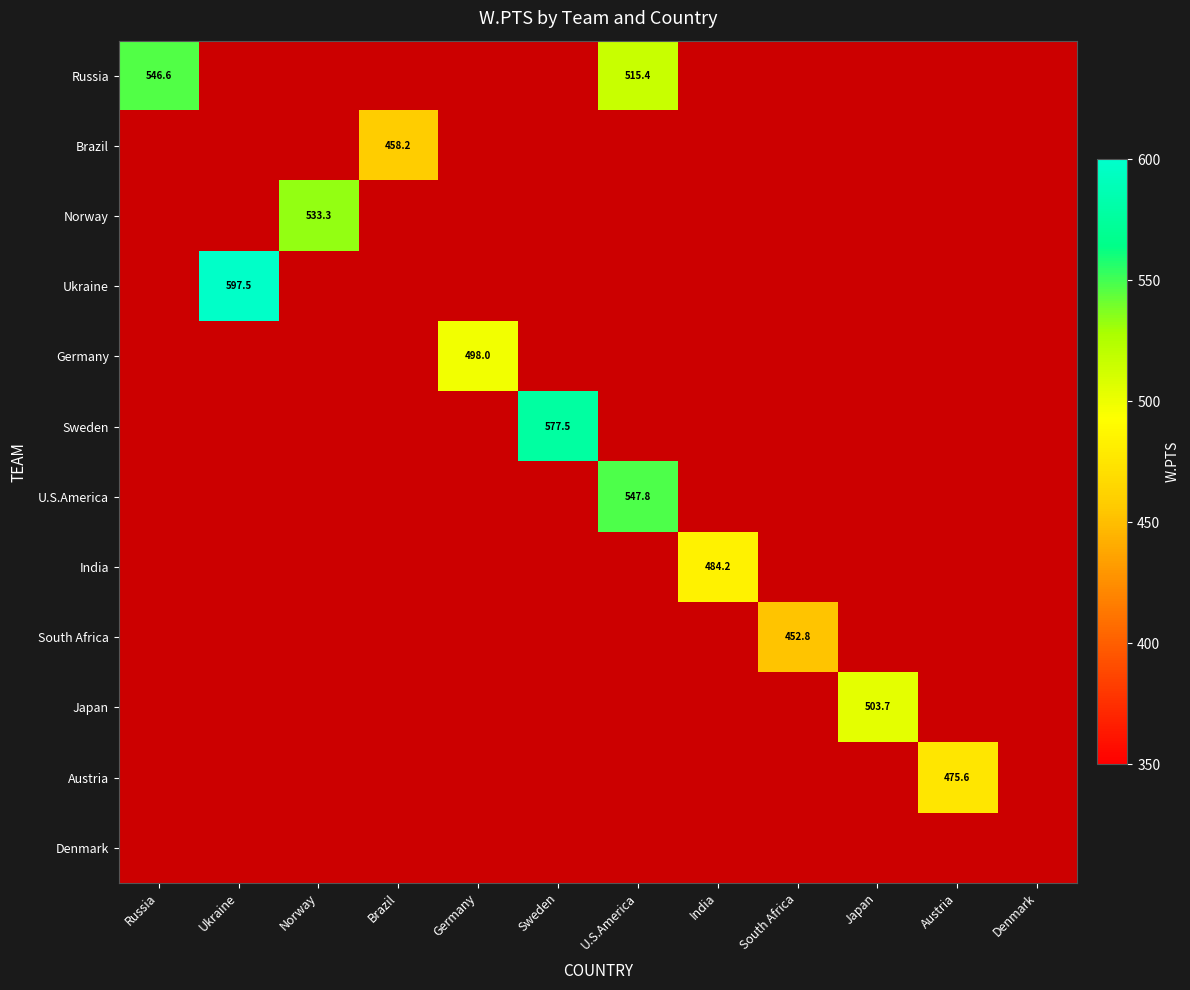

Which category has the lowest value in the Ukraine series?

Russia